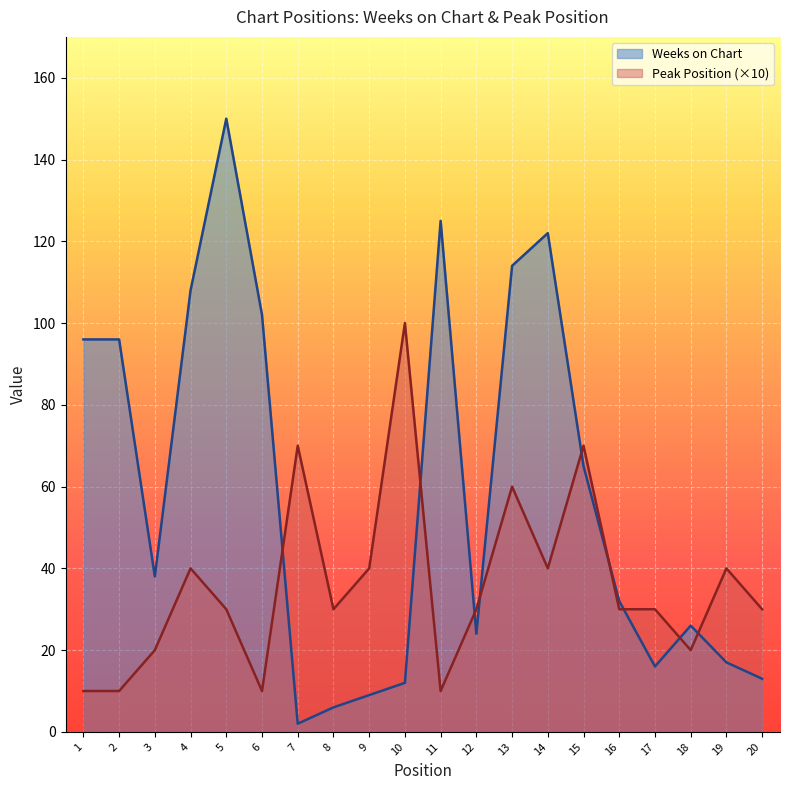

Is it true that Peak Position equals 48 at 7?

False